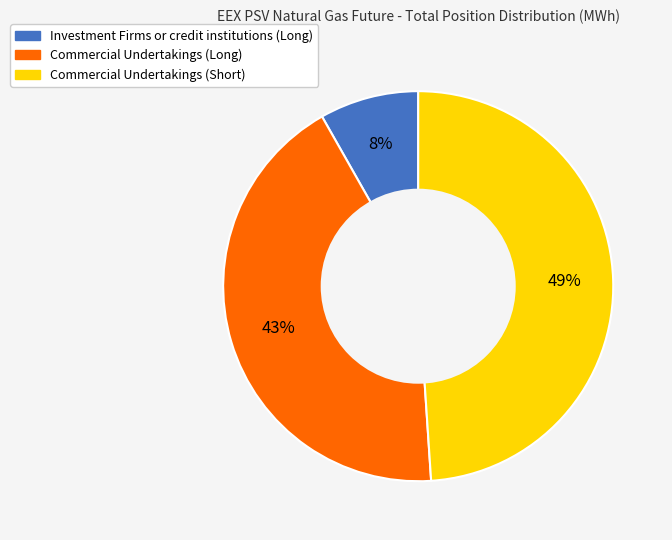

Do Commercial Undertakings (Long) and Commercial Undertakings (Short) together represent more than half of the pie?

Yes